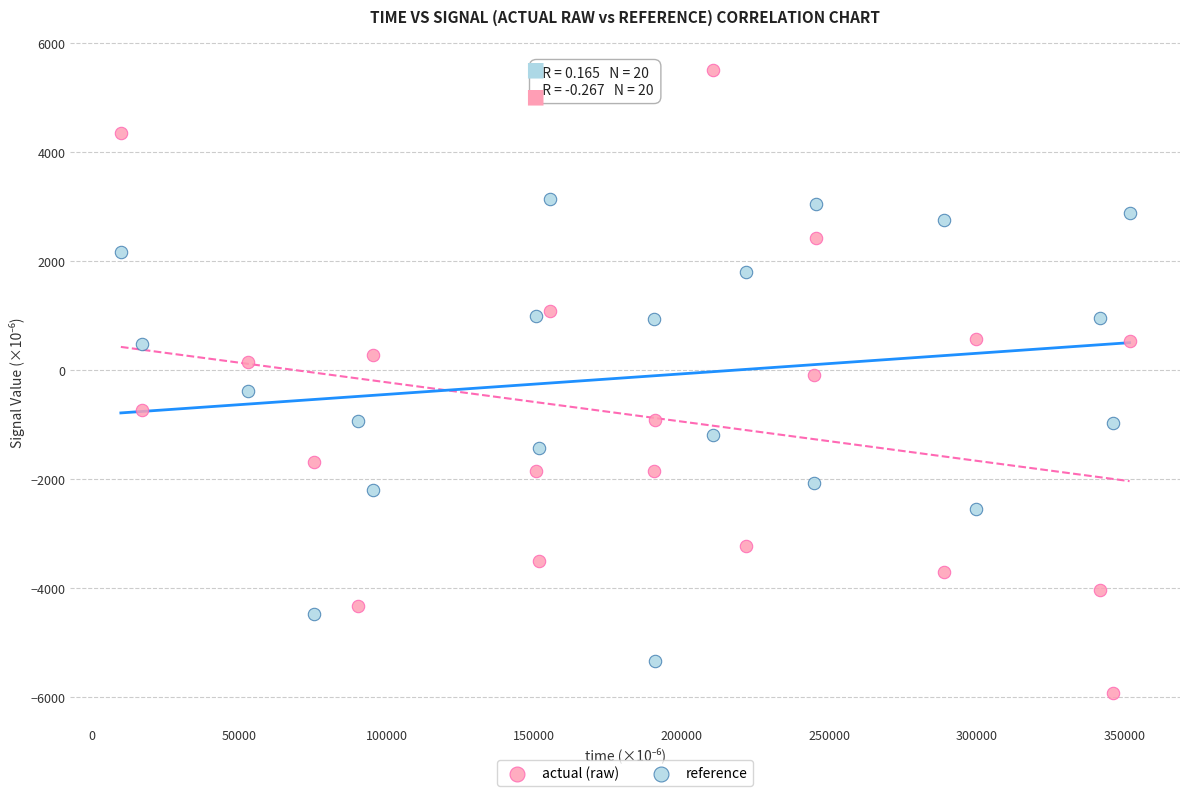

Across all data points, what is the range of X values (max minus min)?

341819.6